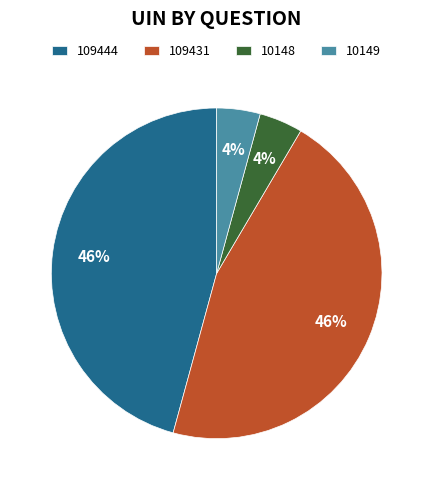

Is there any slice that represents more than half of the pie?

No